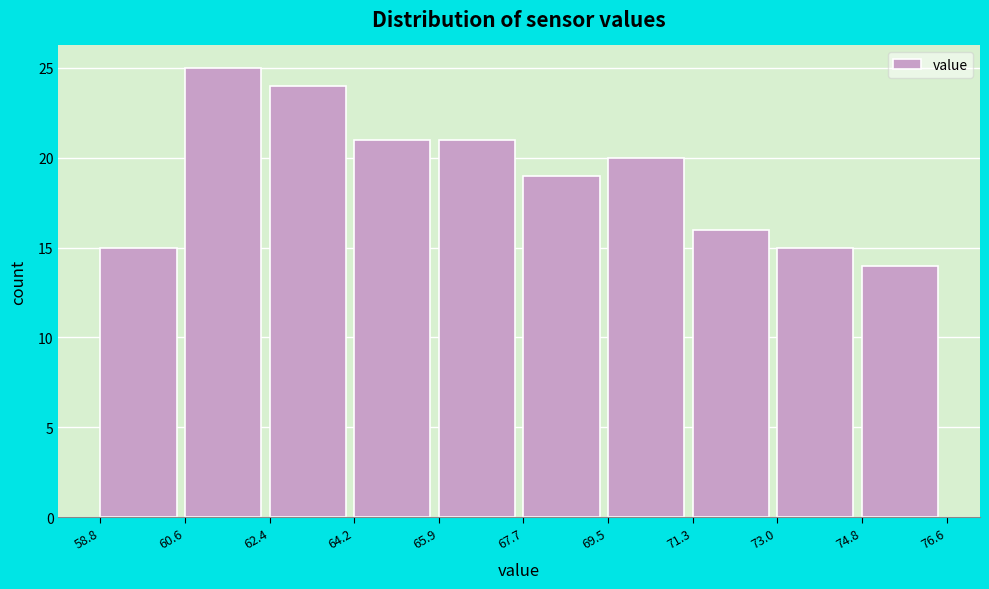

Reading left to right, list every bar in this chart as the range it spans on the x-axis followed by its height. The values are not printed on the chart, so give them approximately, as read against the axis.

58.8 to 60.6: 15
60.6 to 62.4: 25
62.4 to 64.2: 24
64.2 to 65.9: 21
65.9 to 67.7: 21
67.7 to 69.5: 19
69.5 to 71.3: 20
71.3 to 73.0: 16
73.0 to 74.8: 15
74.8 to 76.6: 14